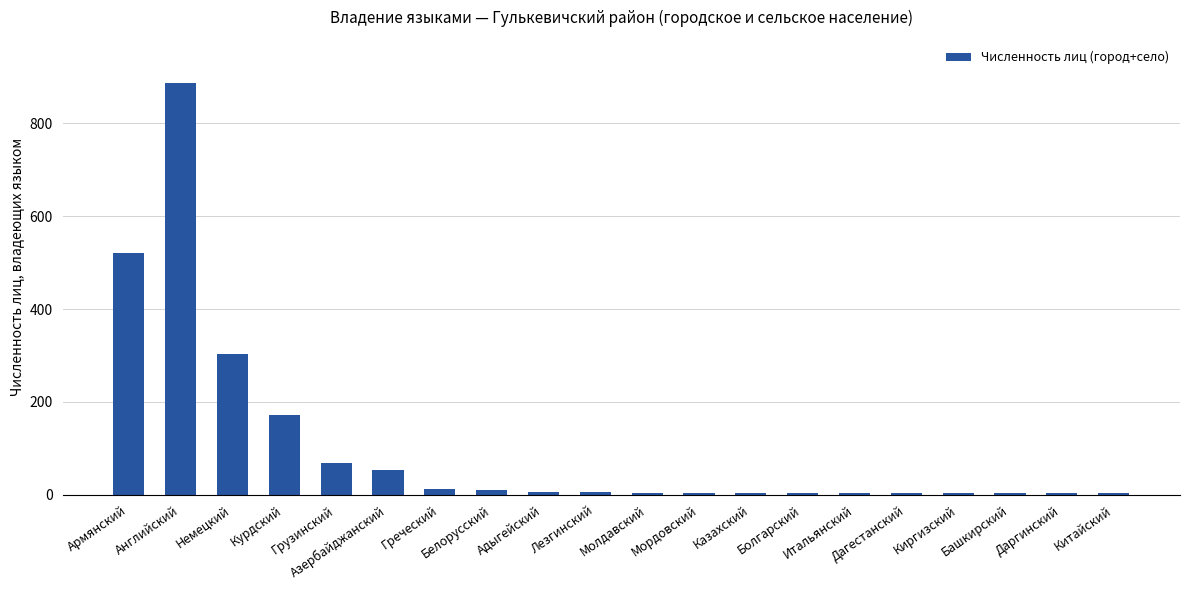

Are the bars grouped side by side (vs. stacked)?

No